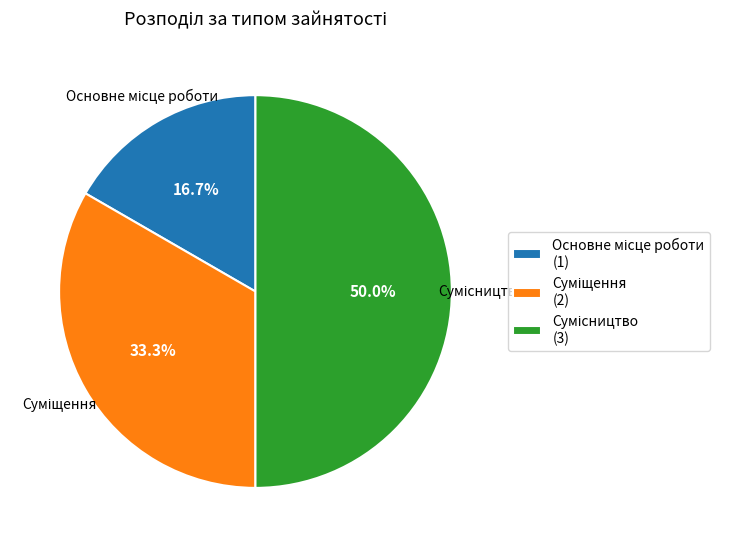

How many segments does this pie chart have?

3